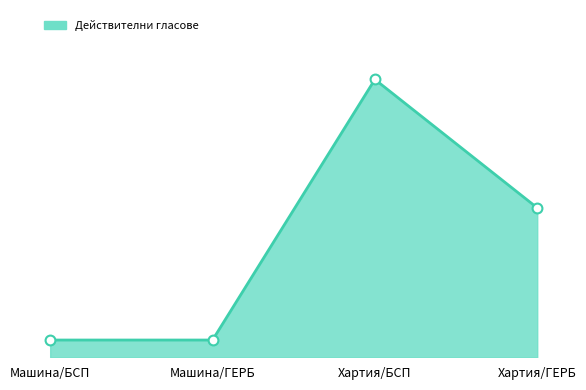

Which has a higher value, Хартия/ГЕРБ or Хартия/БСП?

Хартия/БСП